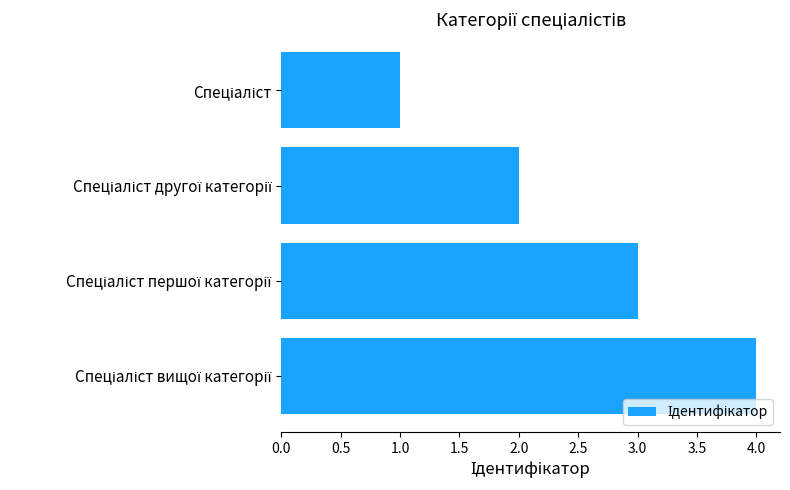

What is the sum of all values?

10